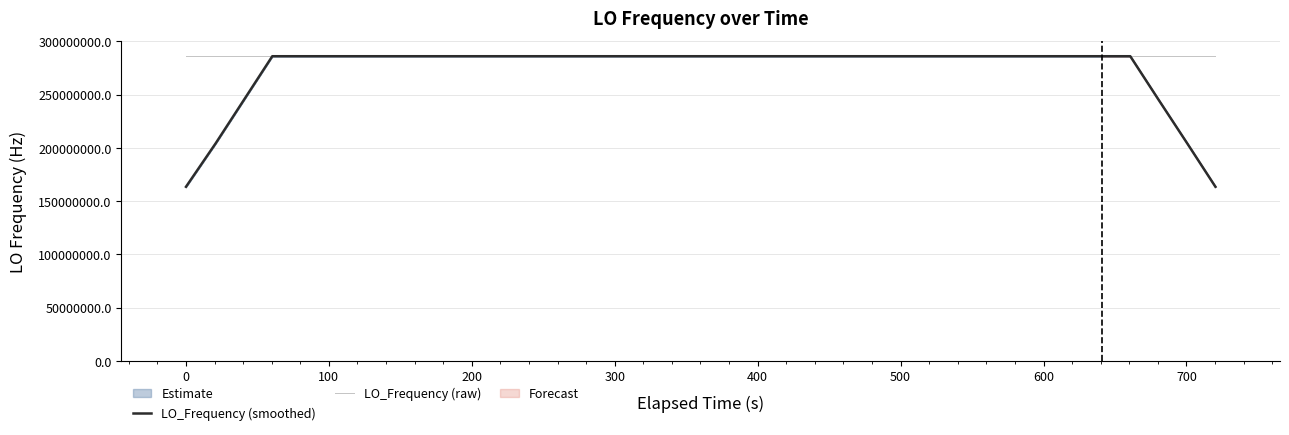

What is the difference between the maximum and second lowest values in the LO_Frequency (smoothed) series?

122591573.1